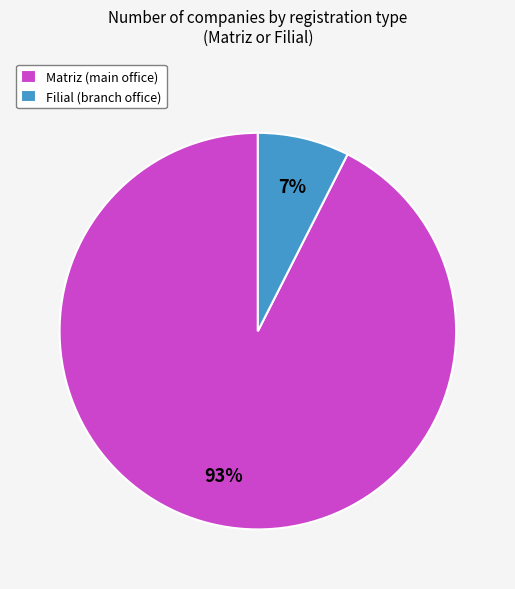

Combined, do Matriz (main office) and Filial (branch office) account for over 50%?

Yes